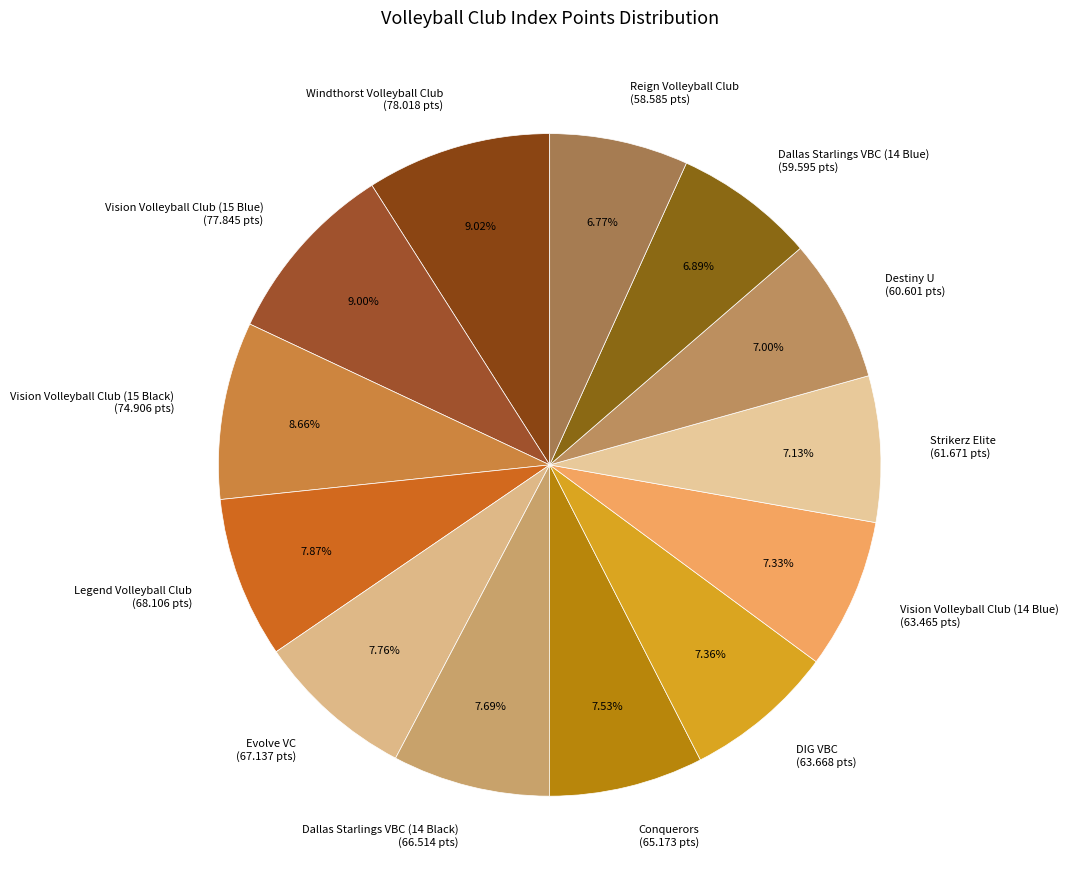

Does Conquerors represent more than half of the total?

No